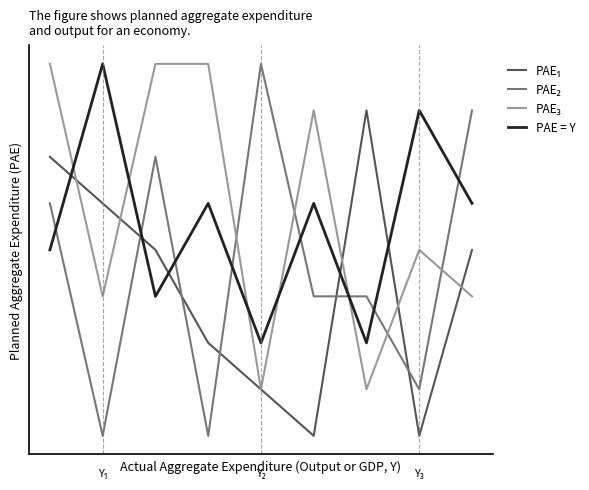

Is this an area chart (filled region under the line)?

No